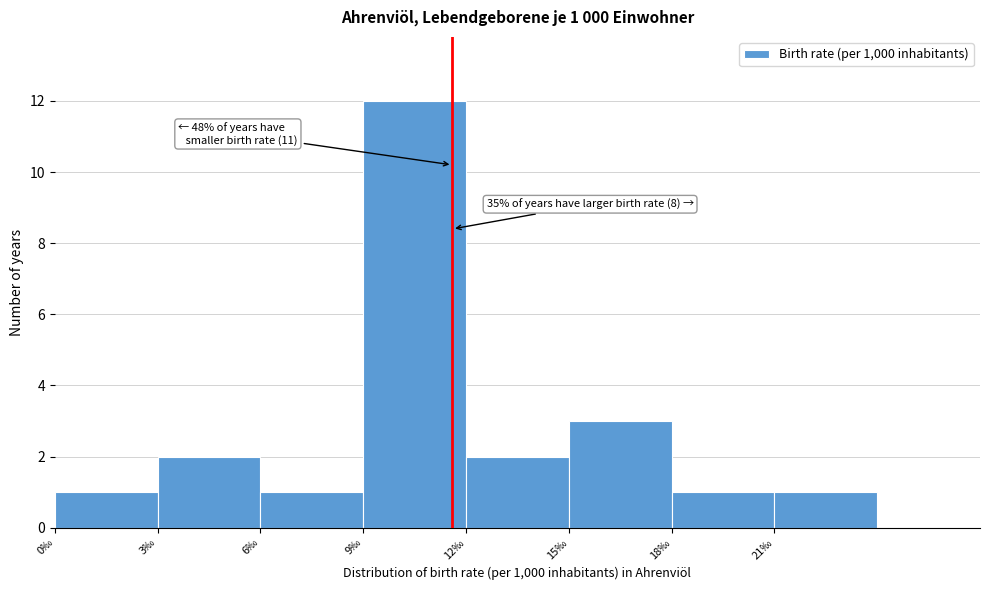

Over which range of the x-axis is the bar tallest?

9 to 12